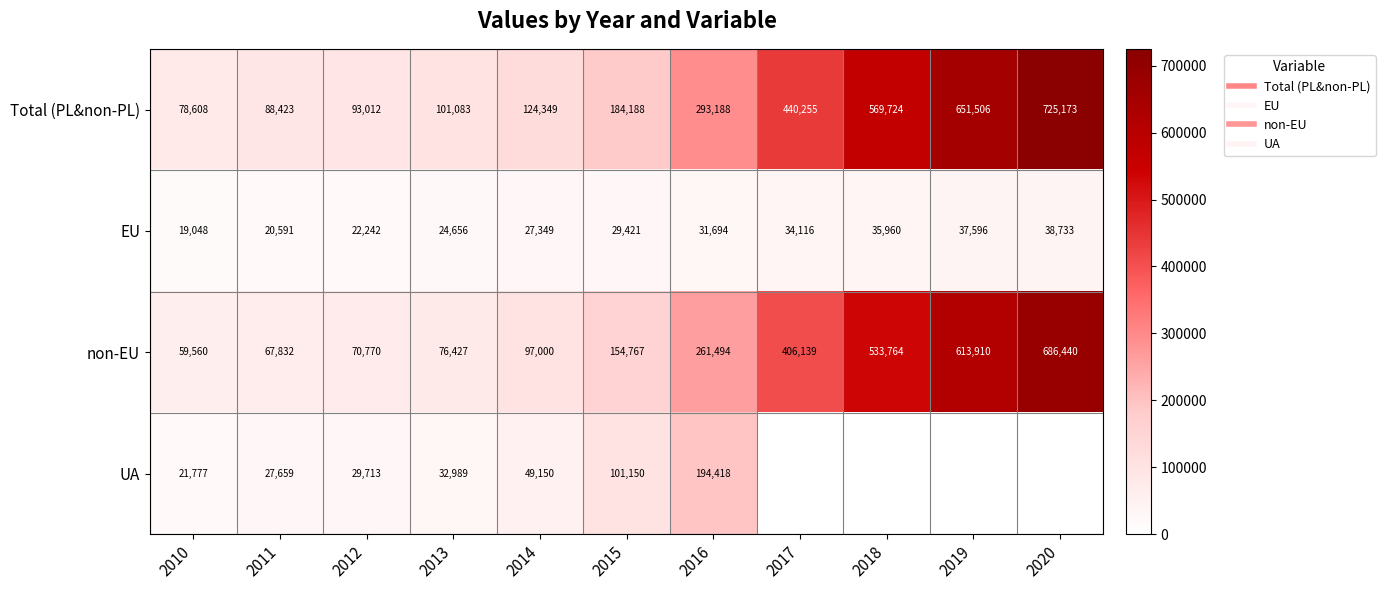

List the series in order of their peak value, lowest first.

EU, UA, non-EU, Total (PL&non-PL)